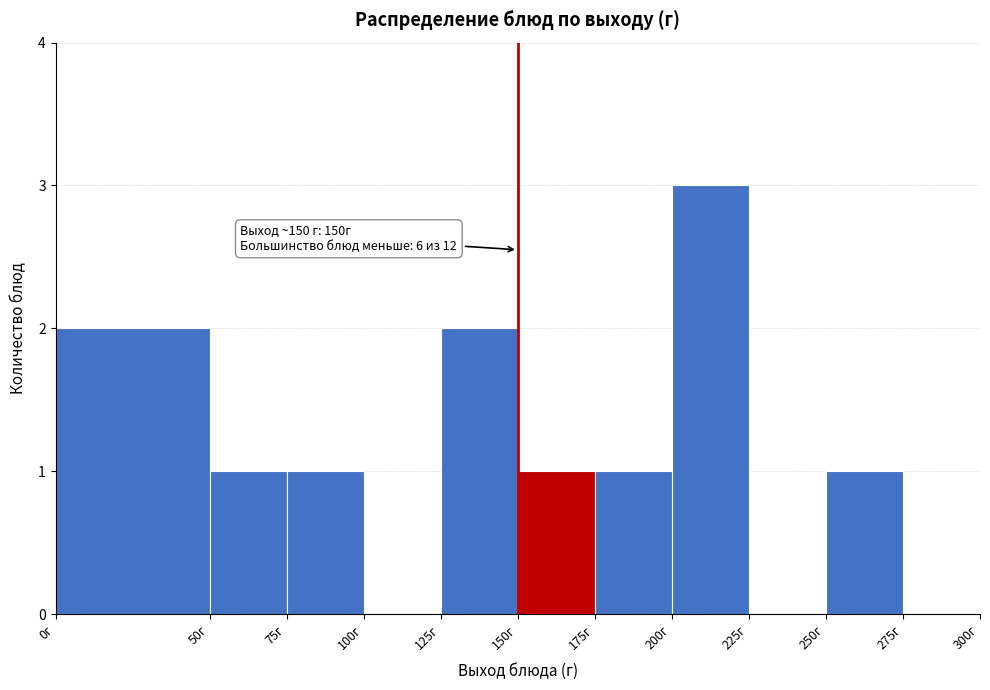

Which range on the x-axis has the tallest bar?

200 to 225